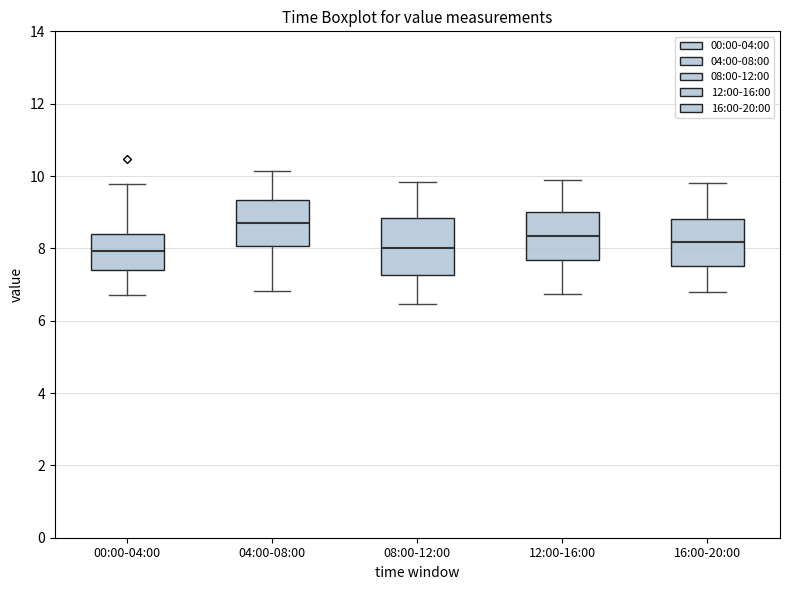

Comparing the boxes themselves (not the whiskers), which one is the tallest?

08:00-12:00